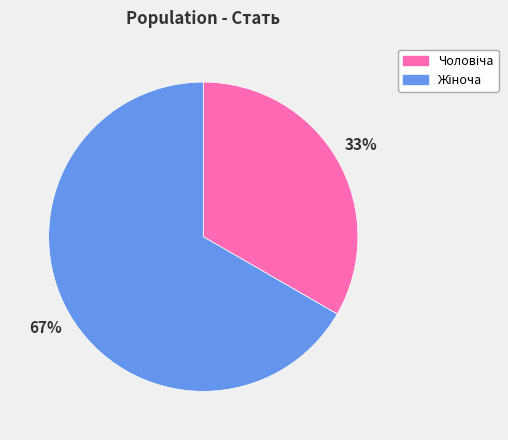

To the nearest percent, what is the average slice percentage?

50%